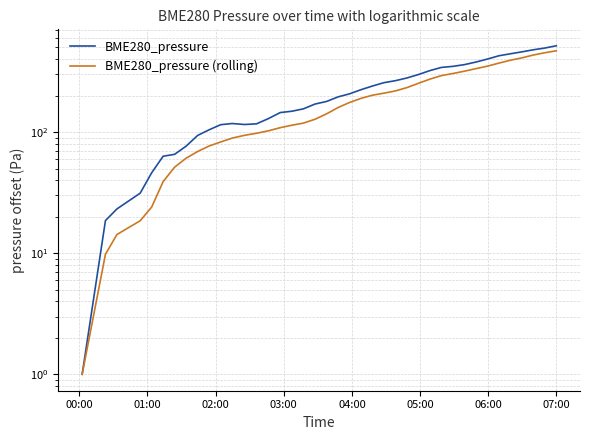

At how many categories does at least one series exceed 117?

27